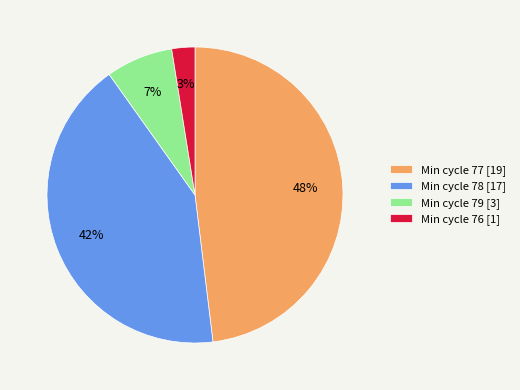

Between Min cycle 77 [19] and Min cycle 76 [1], which is larger?

Min cycle 77 [19]